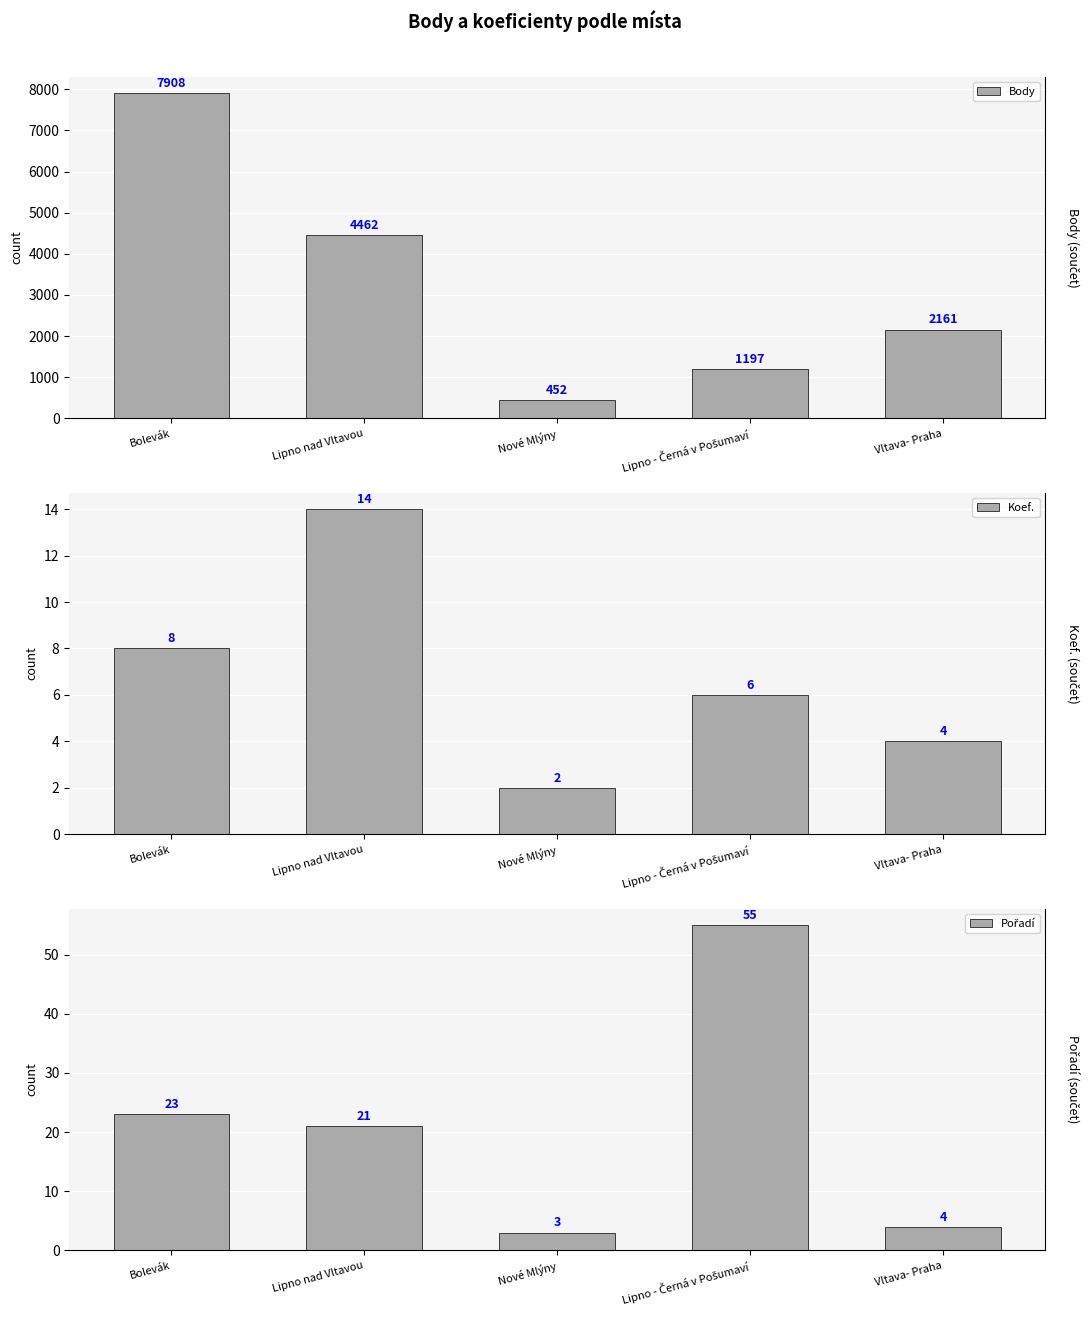

What is the smallest value displayed?

2